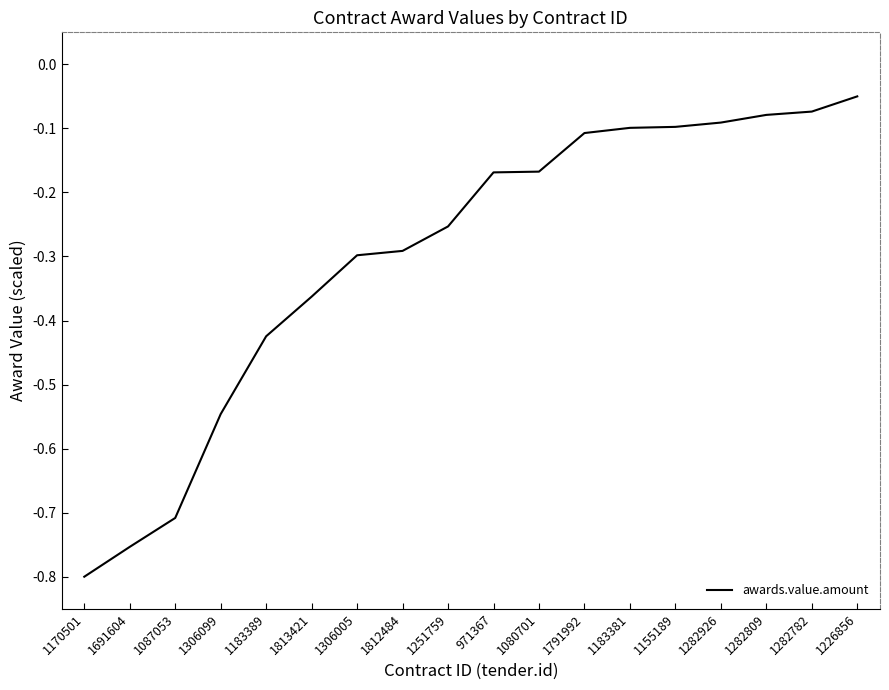

Is it true that the value at 1282782 is -0.1?

True